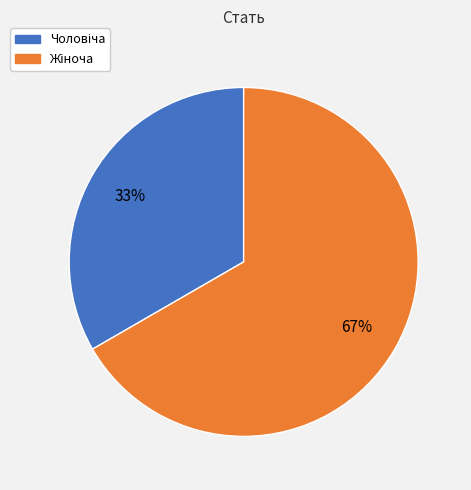

How many segments does this pie chart have?

2